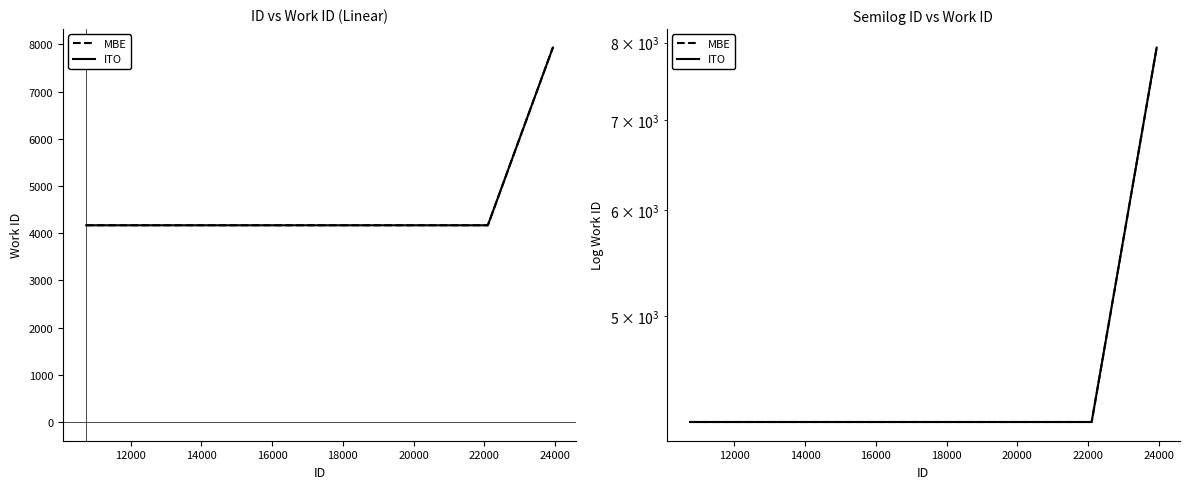

Is it true that ITO equals 5494 at 26000?

False